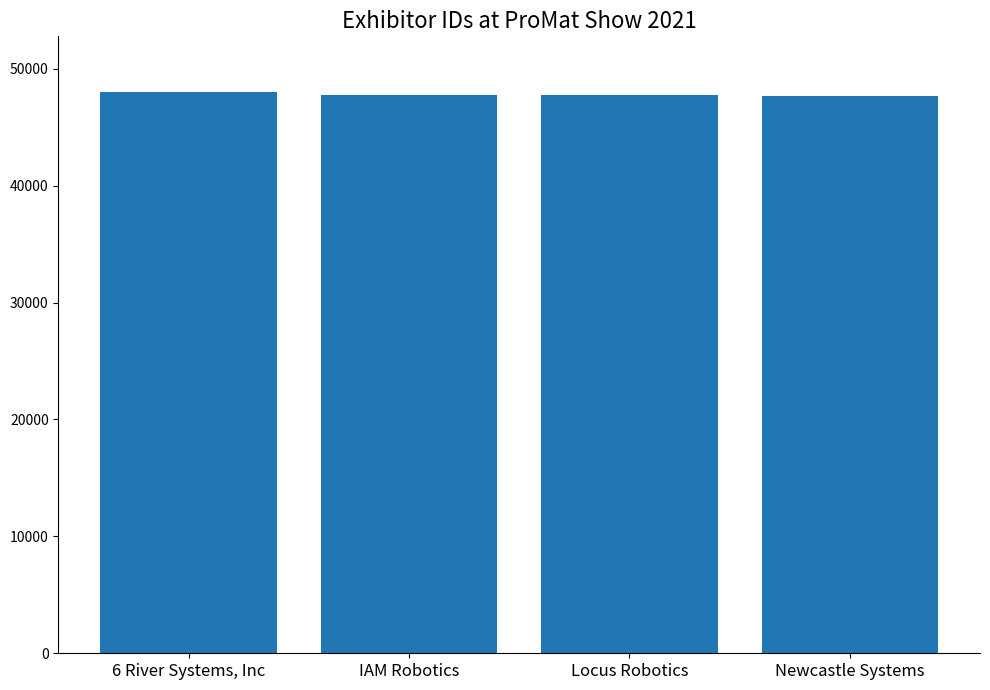

What is the smallest value displayed?

47630